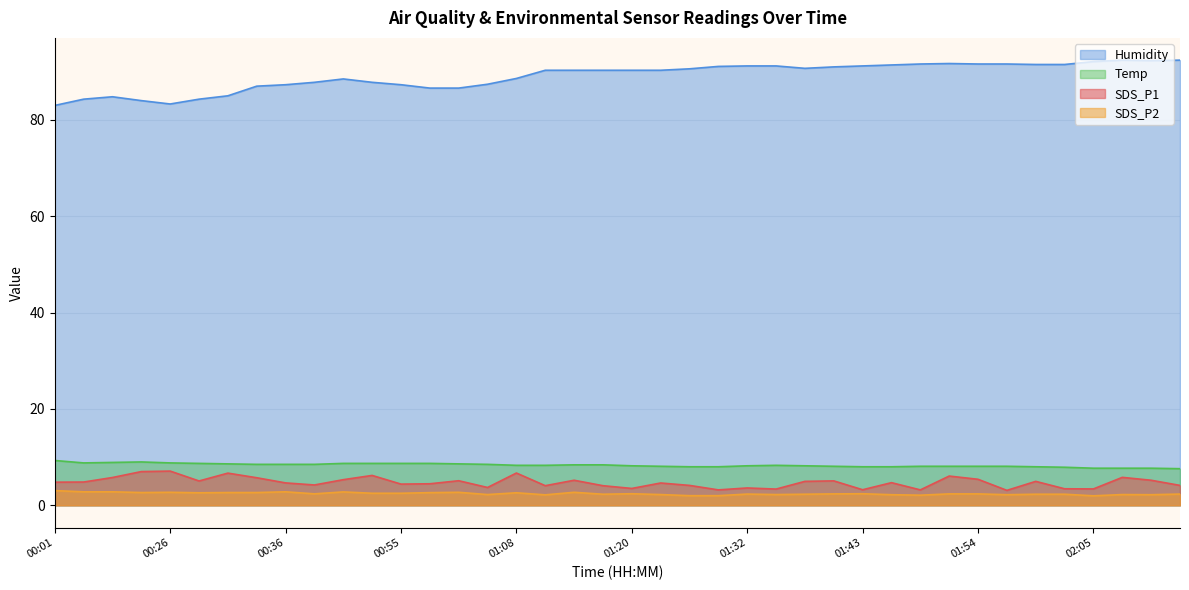

Which series changed the most between 00:20 and 01:14?

Humidity